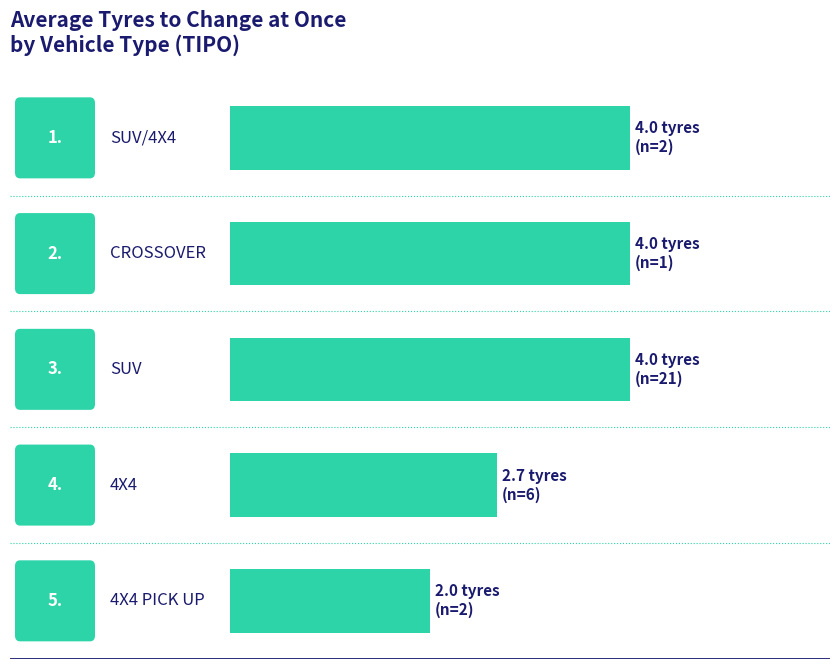

What is the minimum value shown in the chart?

2.0